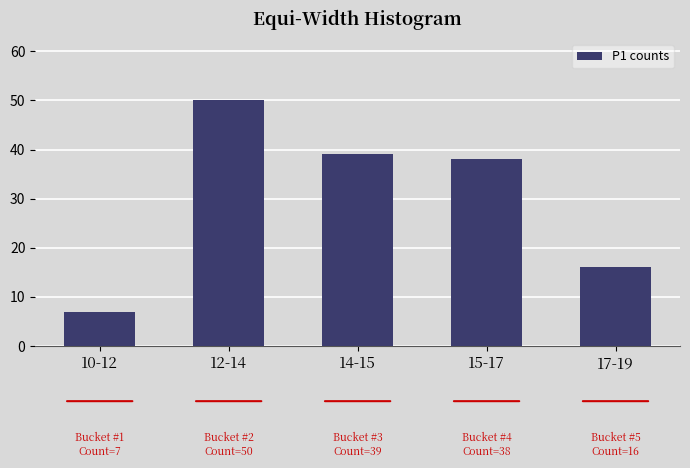

Reading right to left, what are all the values shown in this chart?

17-19=16	15-17=38	14-15=39	12-14=50	10-12=7